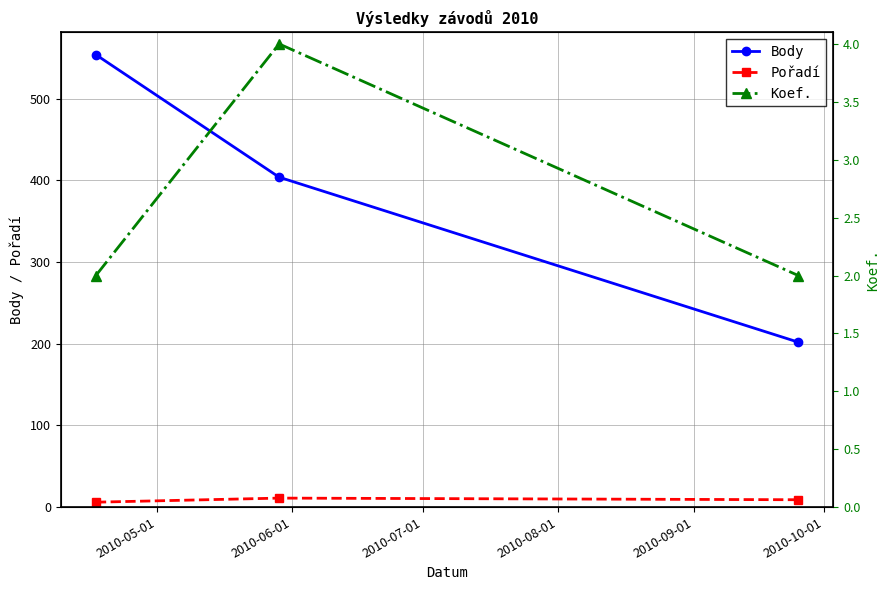

Which series changed the most between 2010-05-01 and 2010-06-01?

Body